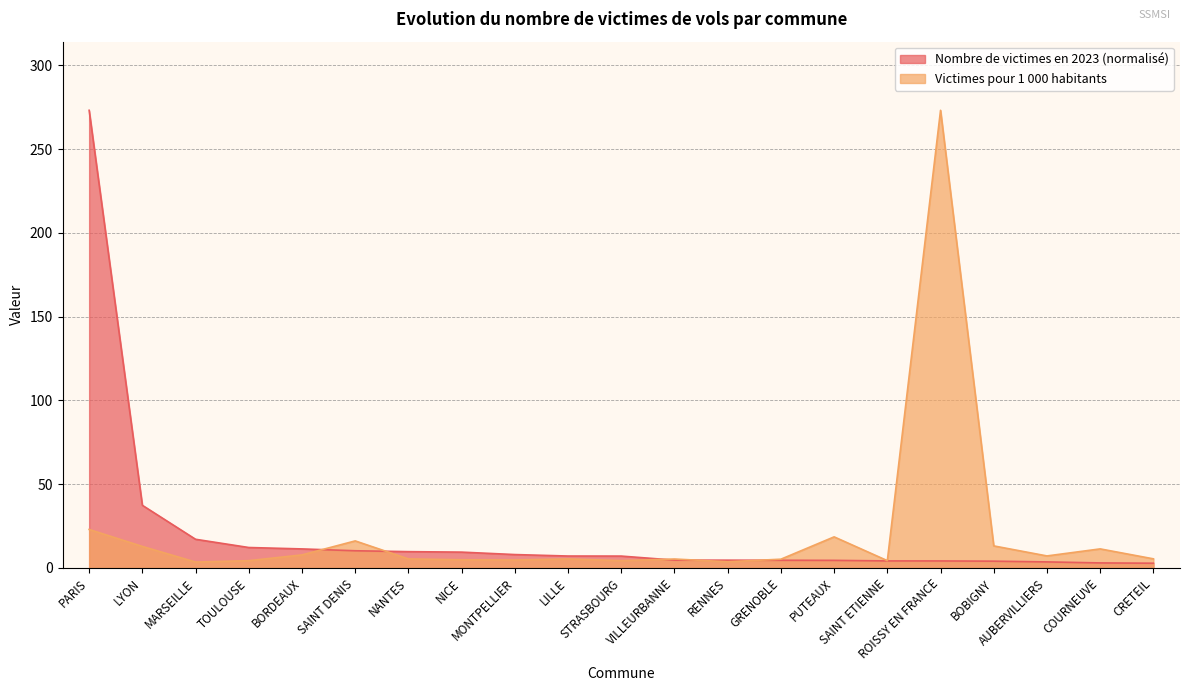

Reading left to right, list all the values displayed in this chart.

Nombre de victimes en 2023: 273.2	37.4	17.1	12.2	11.4	10.3	9.7	9.4	8.0	7.1	7.1	4.7	4.6	4.6	4.5	4.2	4.2	4.0	3.6	3.0	2.8
Nombre de victimes pour 1000 habitants: 23.0	12.8	3.5	4.3	7.8	16.1	5.4	4.9	4.7	5.4	4.4	5.3	3.7	5.2	18.5	4.3	273.2	13.2	7.2	11.4	5.4